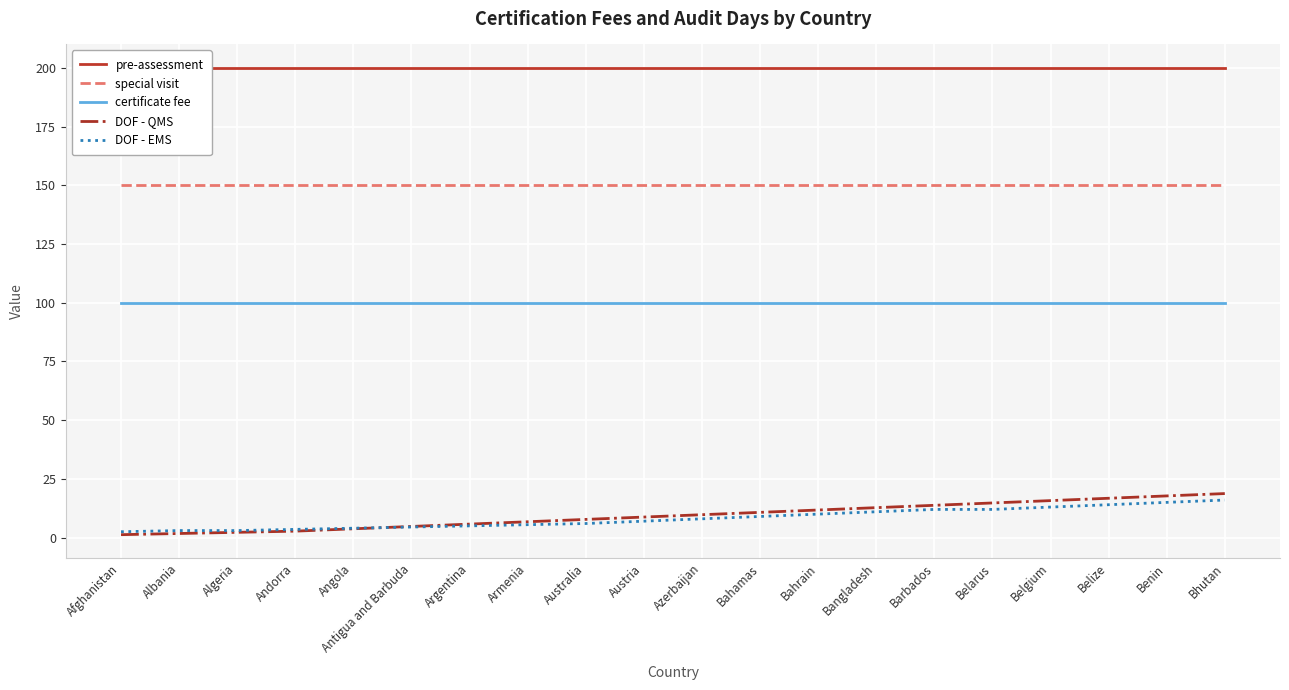

True or false: certificate fee and DOF - EMS intersect in this chart.

False